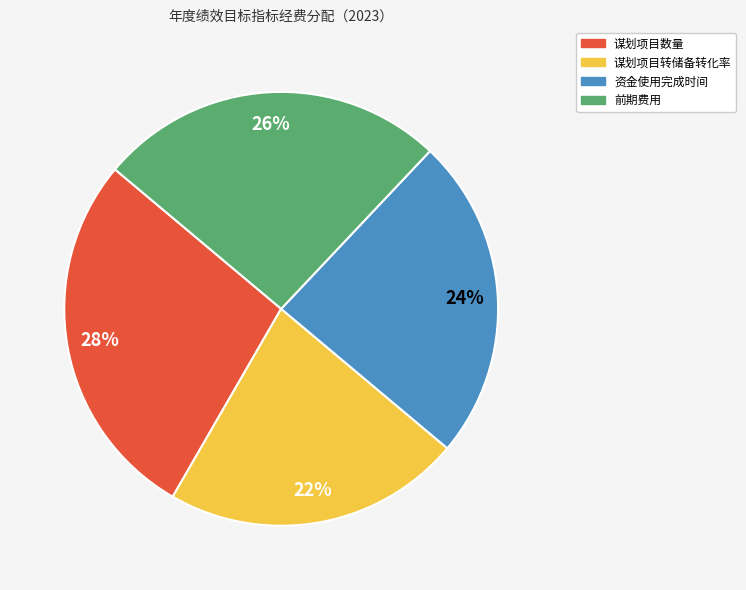

Does 资金使用完成时间 account for over 50% of the chart?

No